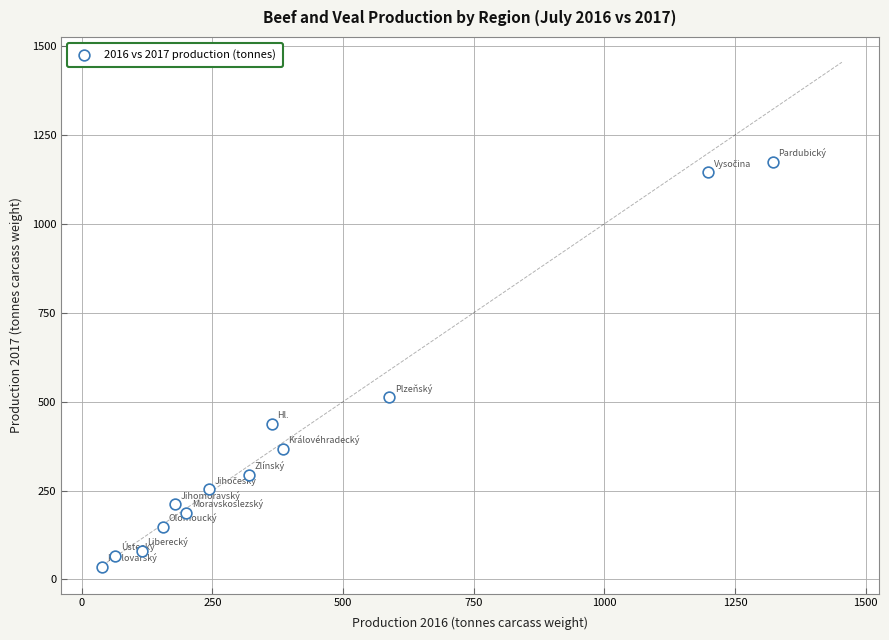

What is the range of Y values (max minus min)?

1139